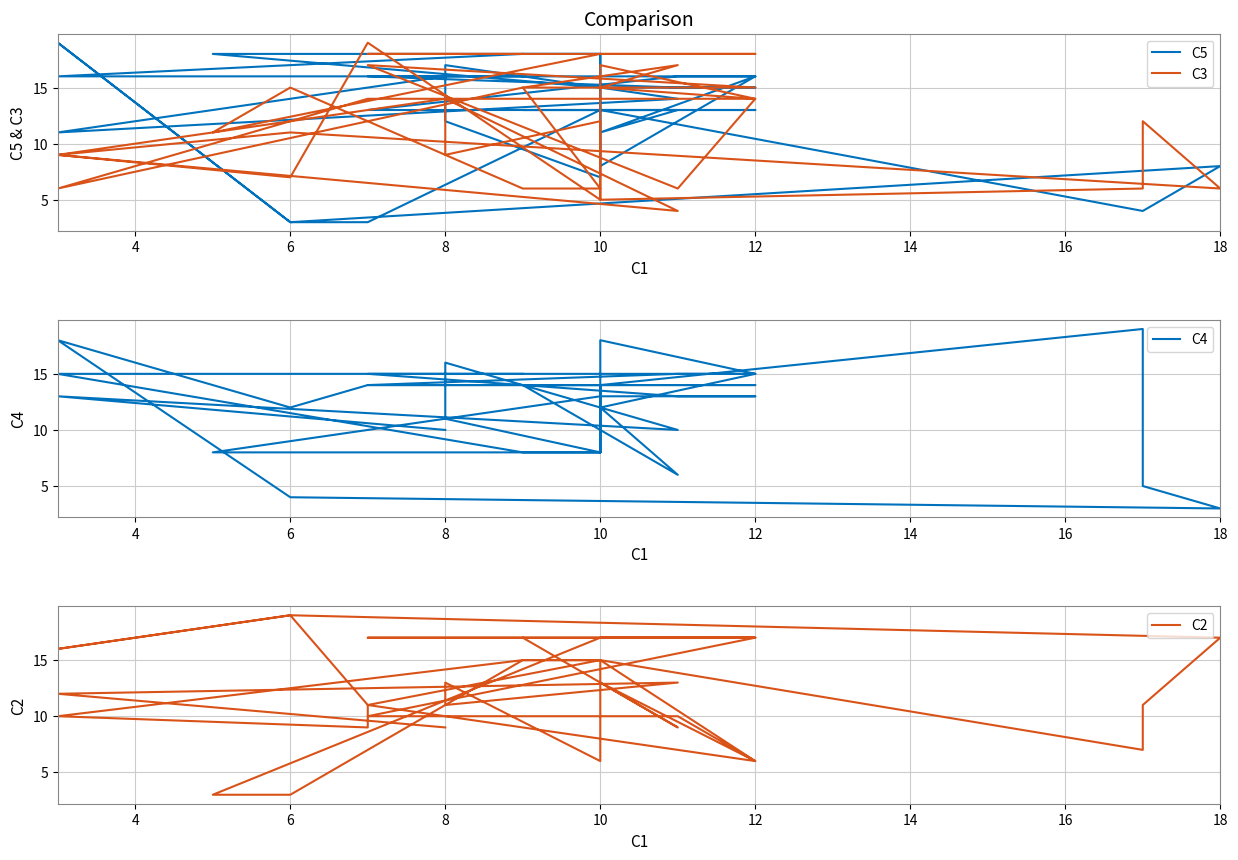

At which label is C3 closest to 11?

6